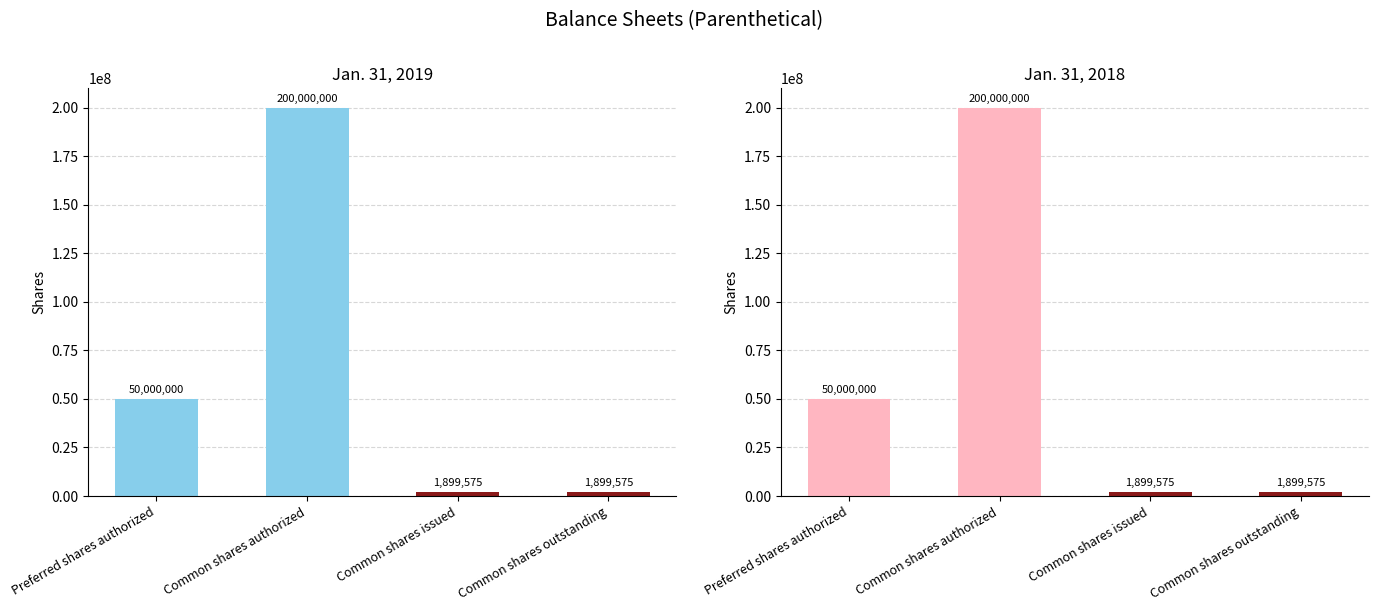

Which label corresponds to the smallest value in the chart?

Common shares issued